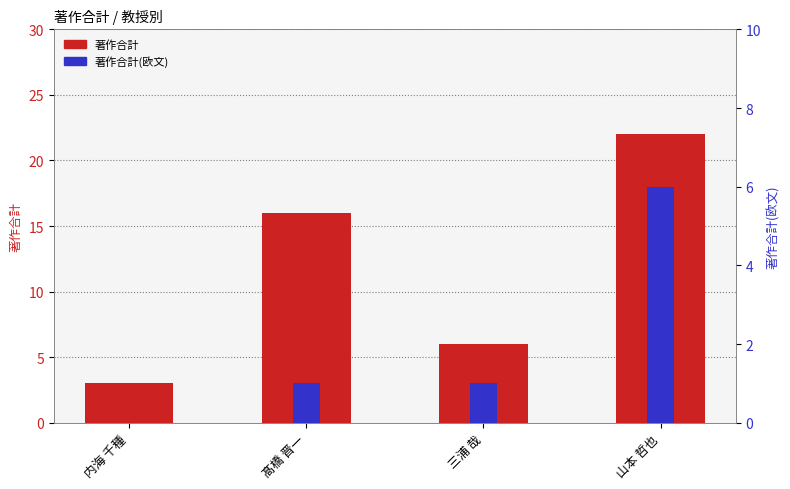

Rank the series at 内海 千種 from lowest to highest value.

著作合計(欧文), 著作合計